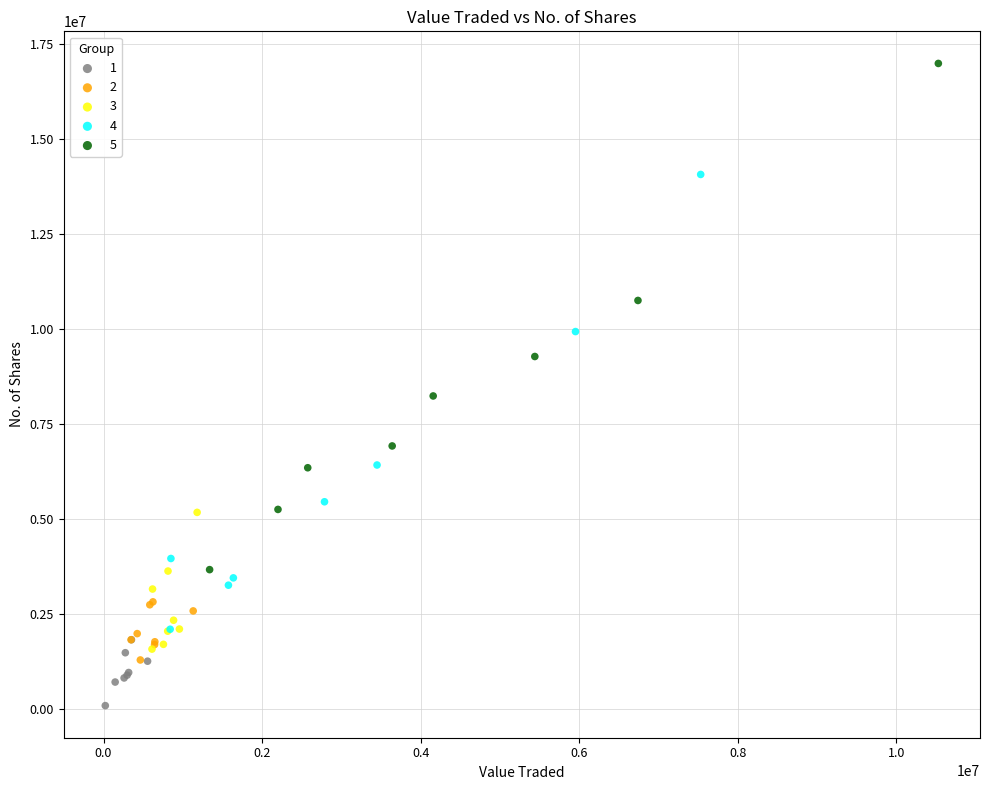

What are all the series names shown in the legend?

1, 2, 3, 4, 5